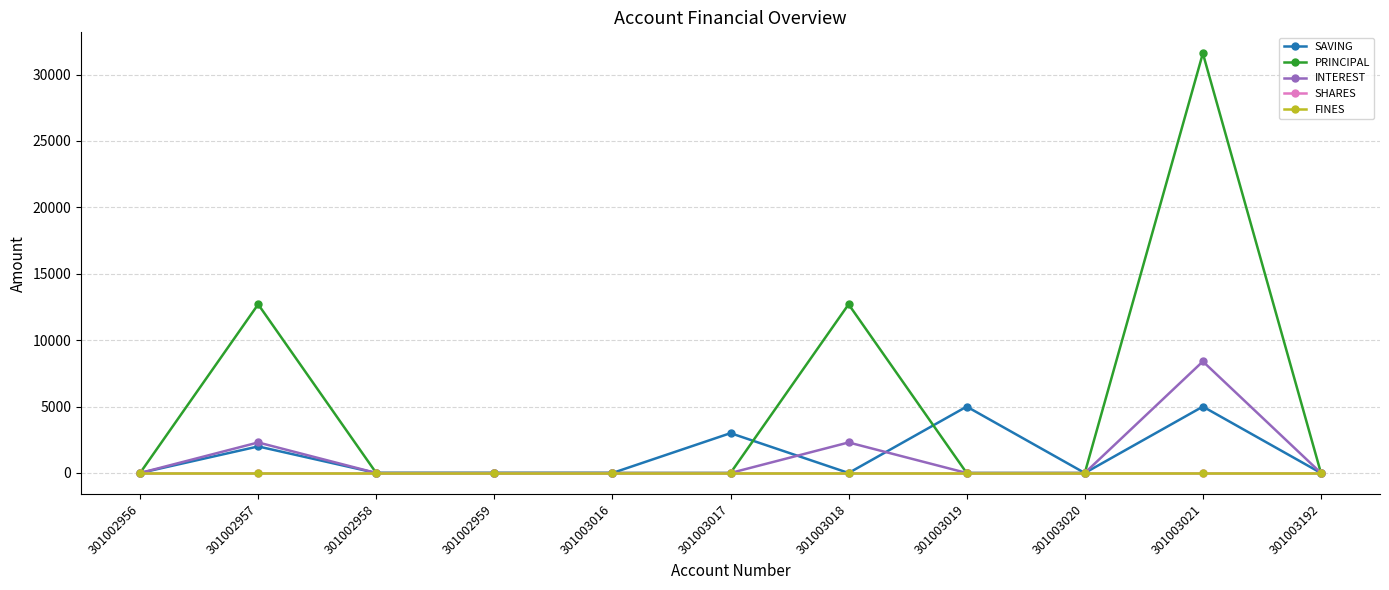

True or false: INTEREST and SHARES intersect in this chart.

False